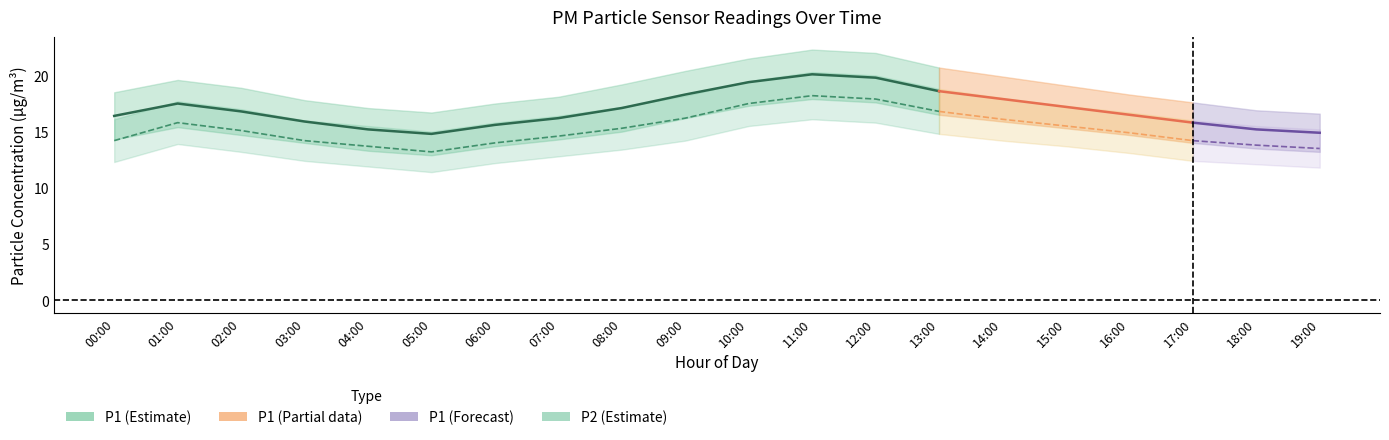

What is the label of the 10th point from the left?

09:00